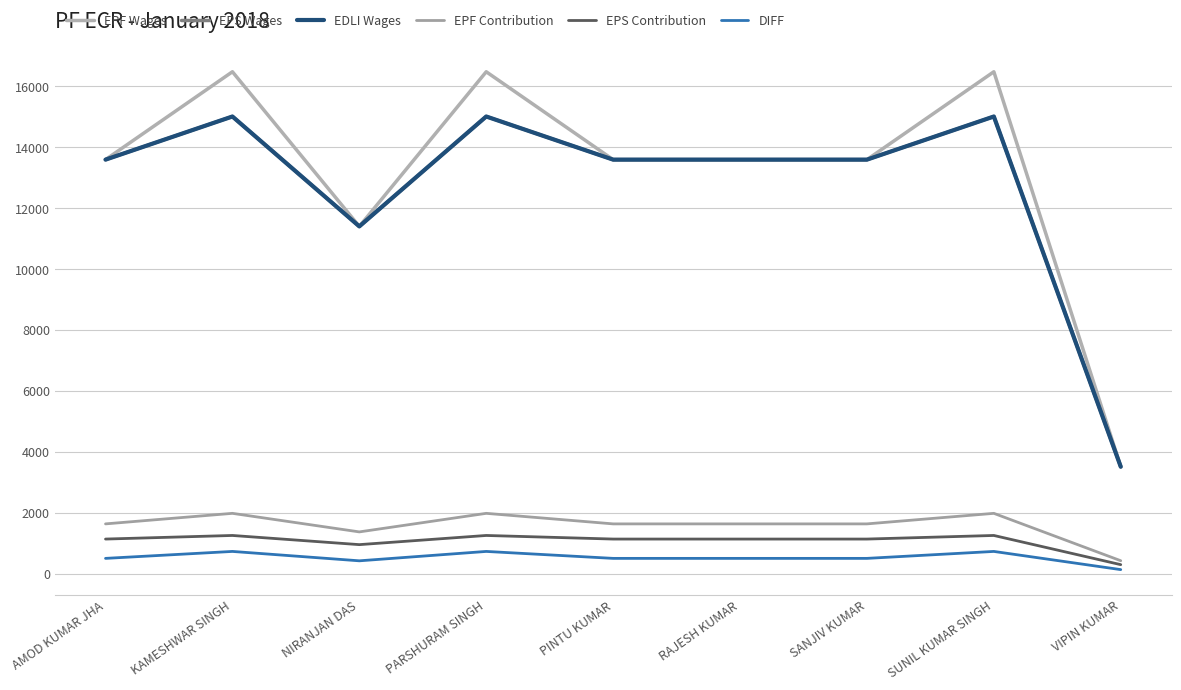

What position from the right is PINTU KUMAR?

5